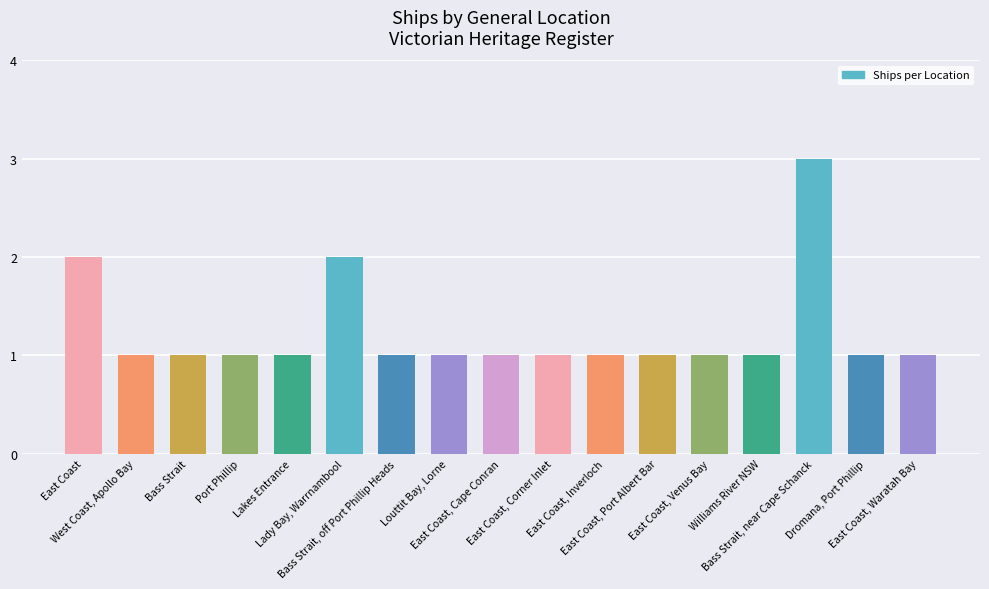

Count the number of data series in this chart.

1